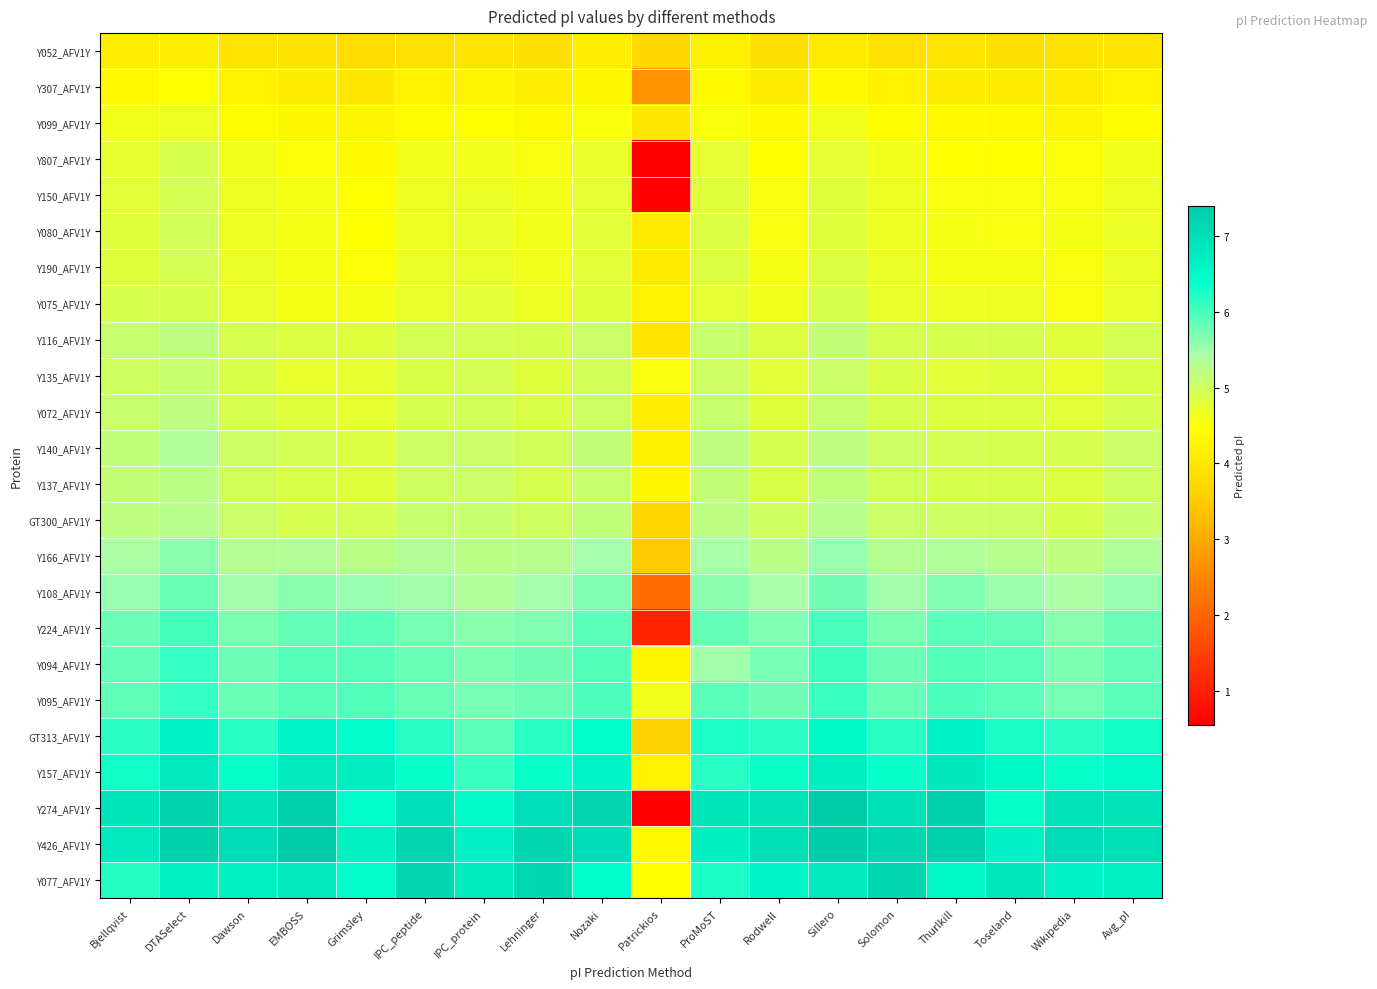

Which series has the largest range (max minus min)?

Y274_AFV1Y